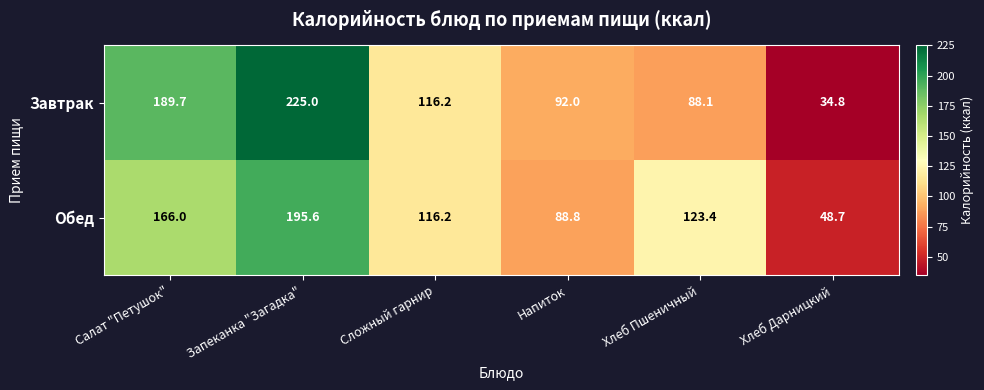

What is the maximum value shown in the chart?

225.0